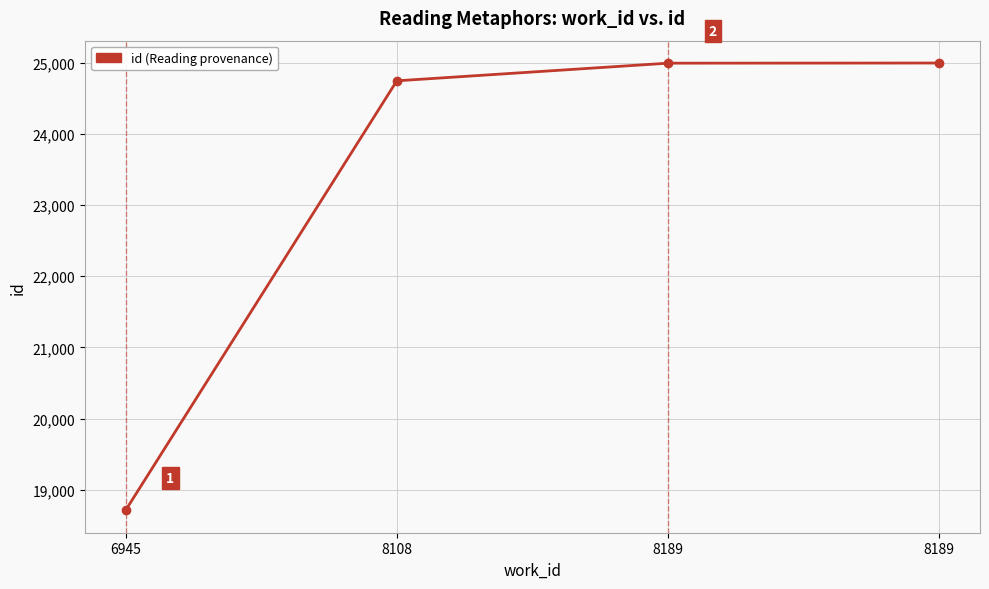

Where does the data first go above 24996?

8189